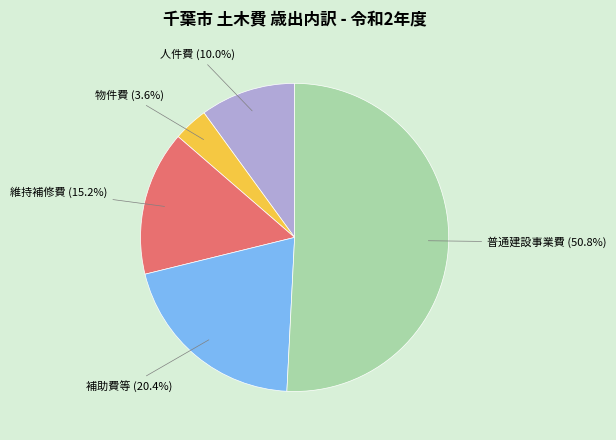

To the nearest percent, what is the difference between the largest and smallest slice percentages?

47%